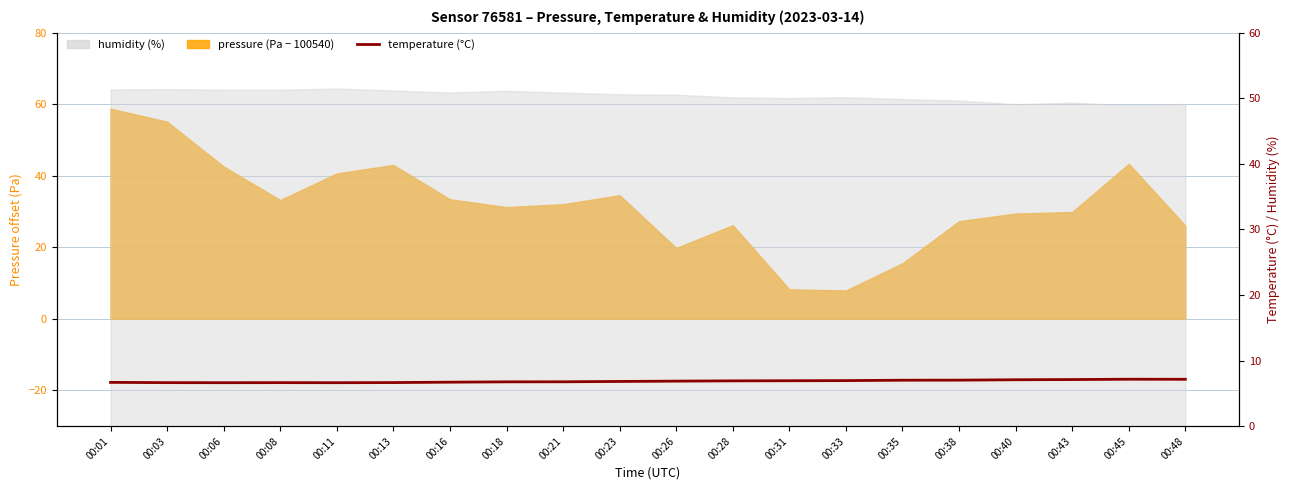

What is the minimum value shown in the chart?

6.6